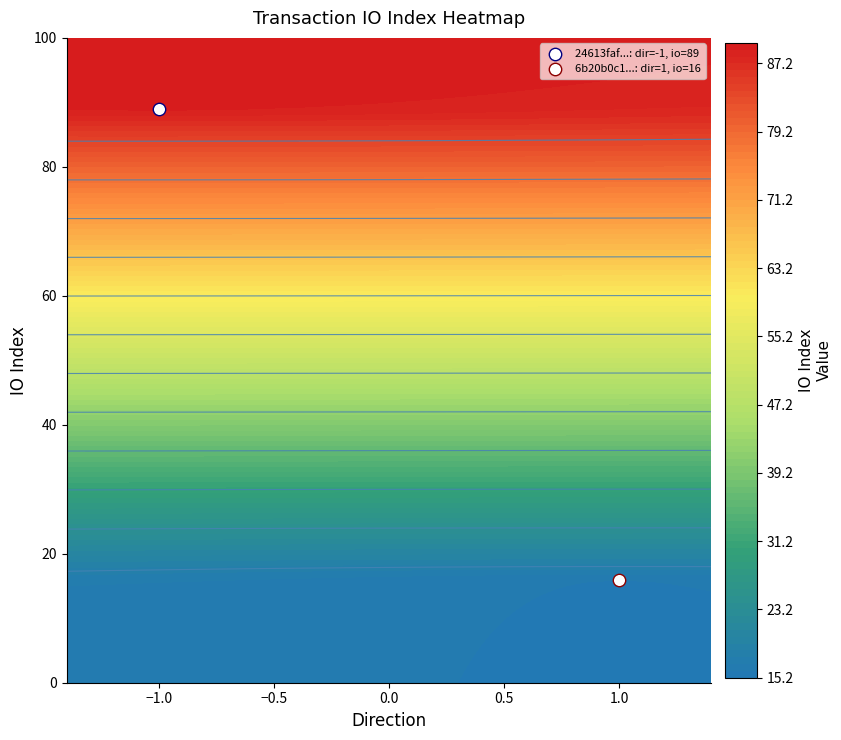

Which series has the largest total across all categories?

24613faf1d206129b5478ca5d35ec0b0069c3e1